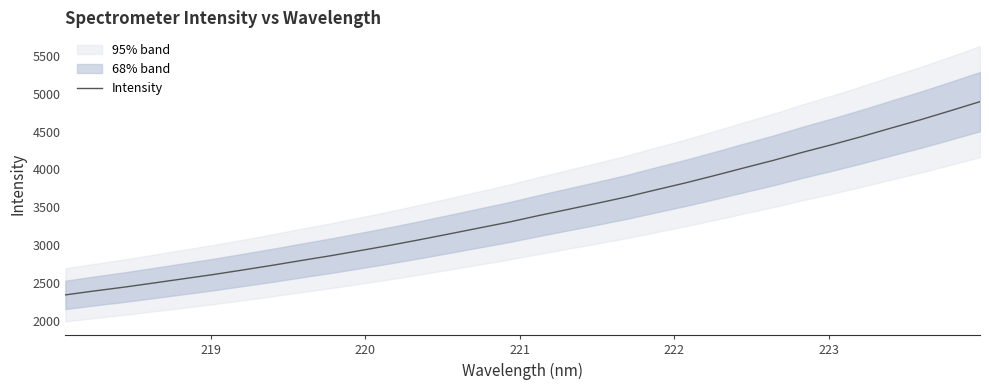

Count the number of values greater than 3387.

16